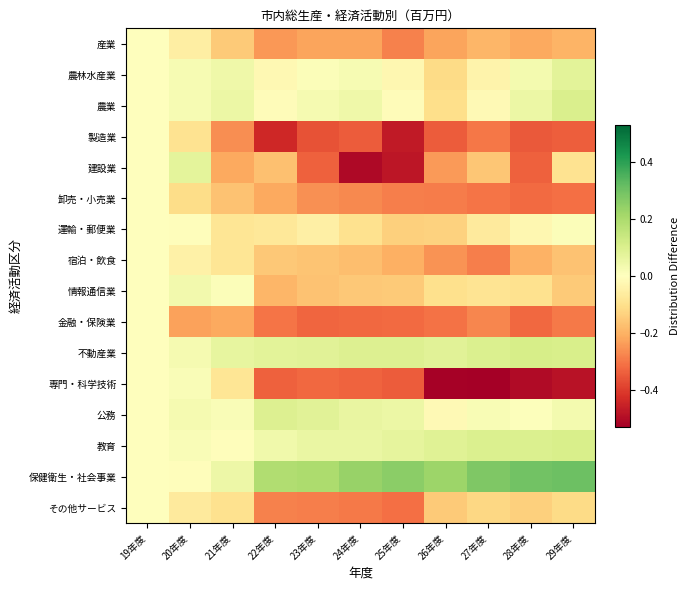

At how many categories does at least one series exceed 0?

10